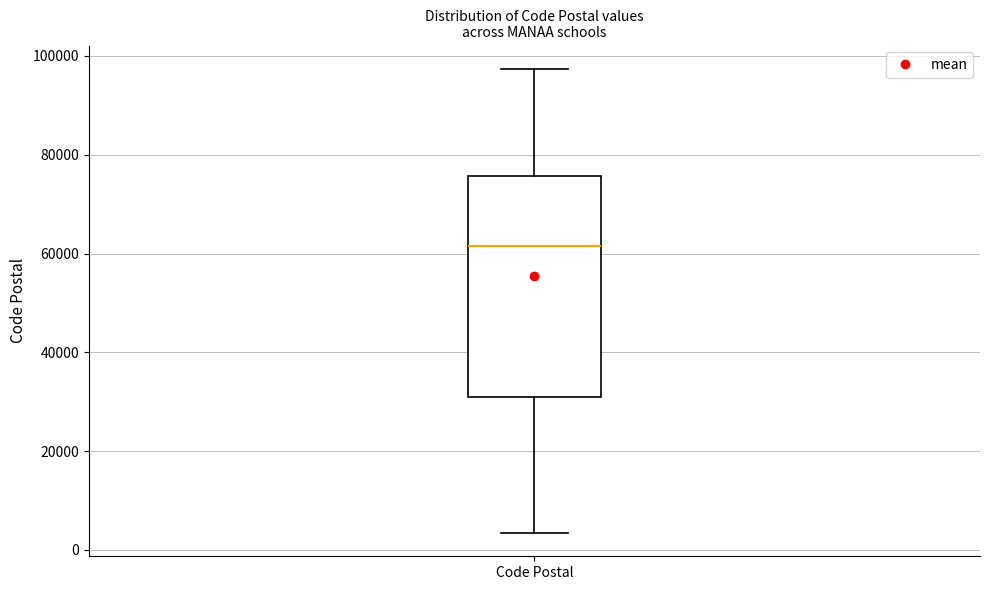

Where does the median line of the box for Code Postal sit on the y-axis? The values are not printed on the chart, so give them approximately, as read against the axis.

62000